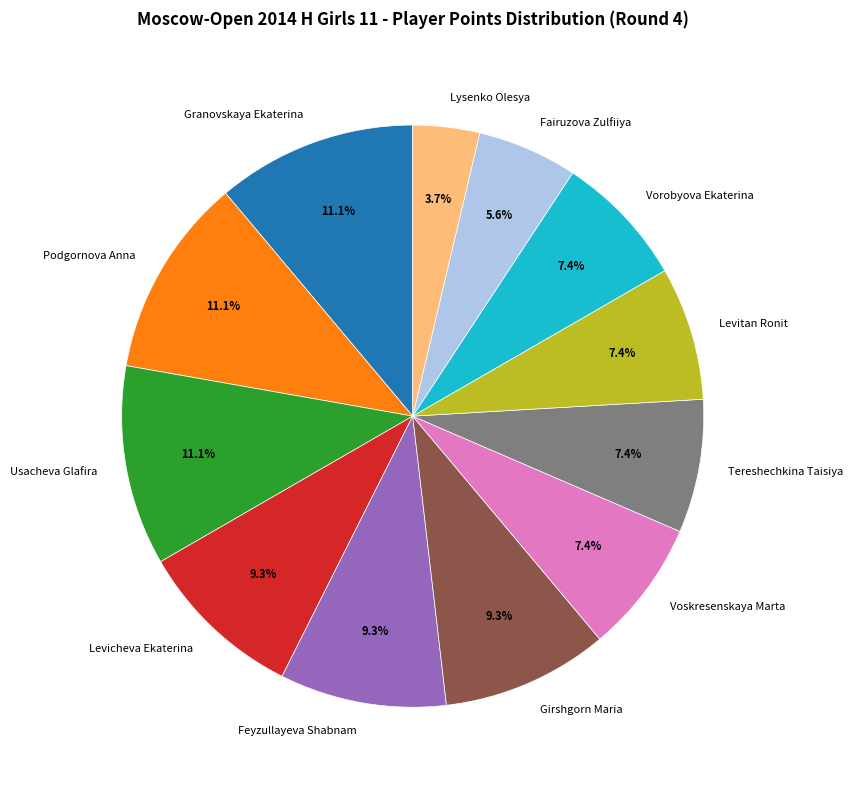

To the nearest percent, what is the difference between the largest and smallest slice percentages?

7%